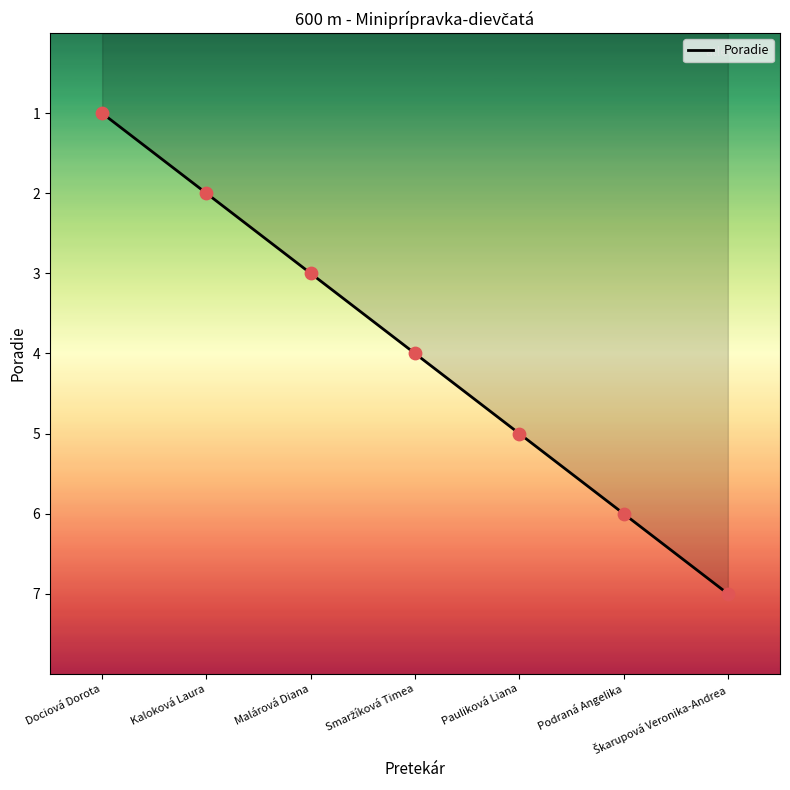

Between Kaloková Laura and Dociová Dorota, which is larger?

Kaloková Laura